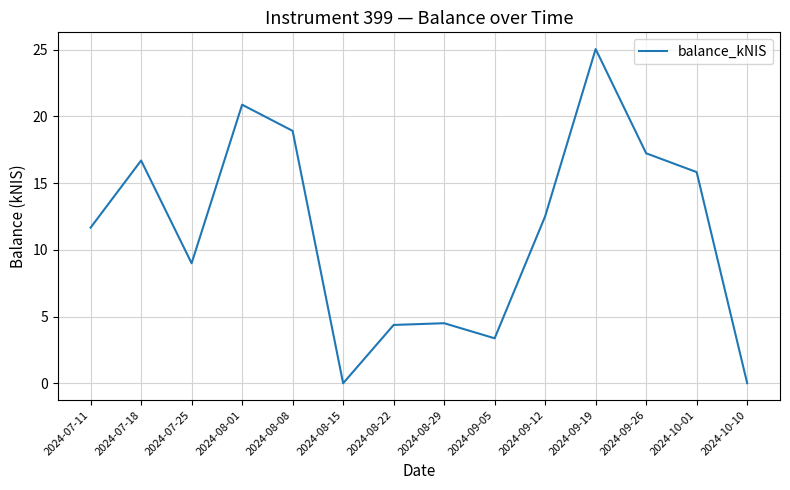

Where does the data first go above 12?

2024-07-18